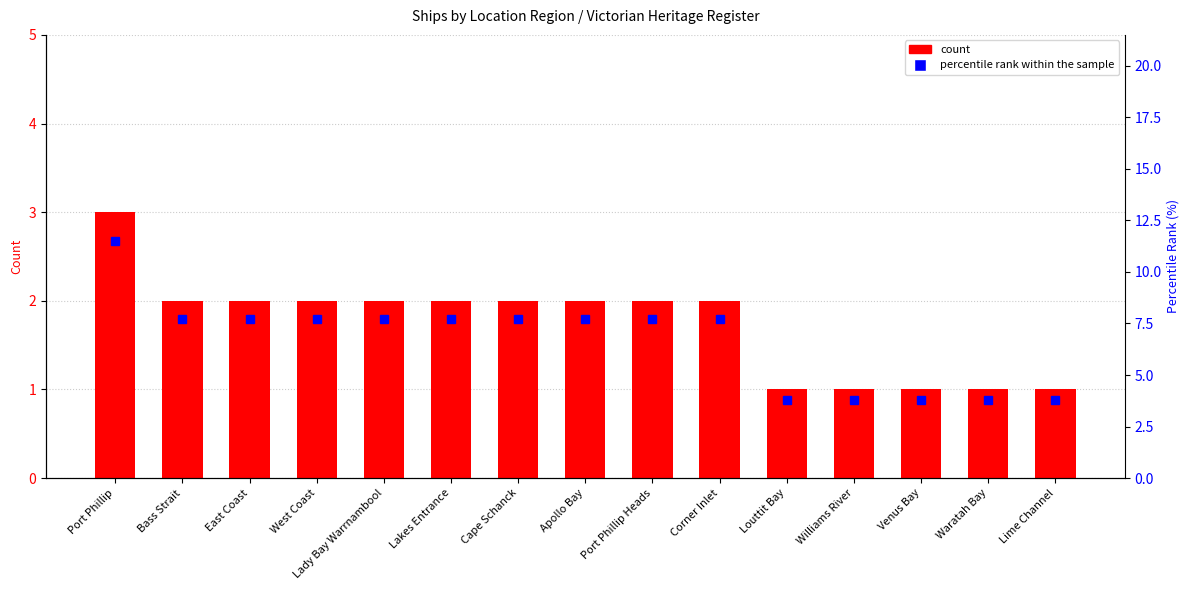

Rank the series at West Coast from highest to lowest value.

percentile rank within the sample, count